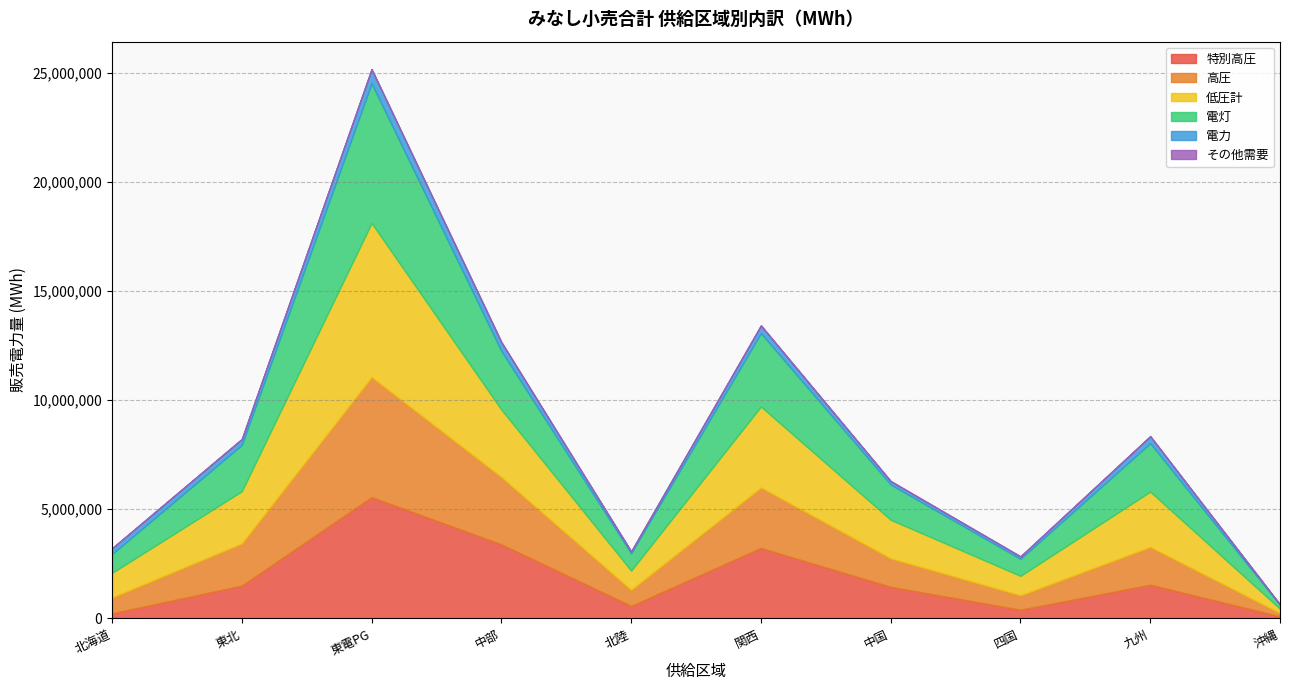

What are all the series names shown in the legend?

特別高圧, 高圧, 低圧計, 電灯, 電力, その他需要